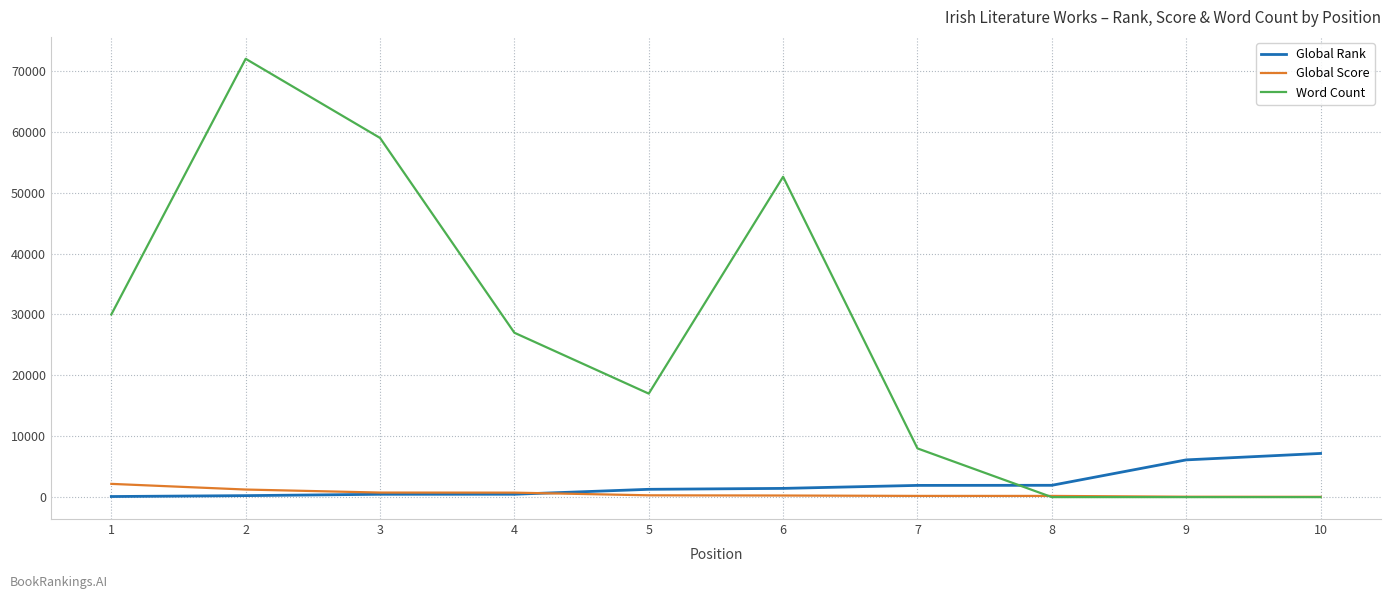

Where do Word Count and Global Score first cross each other?

7 and 8